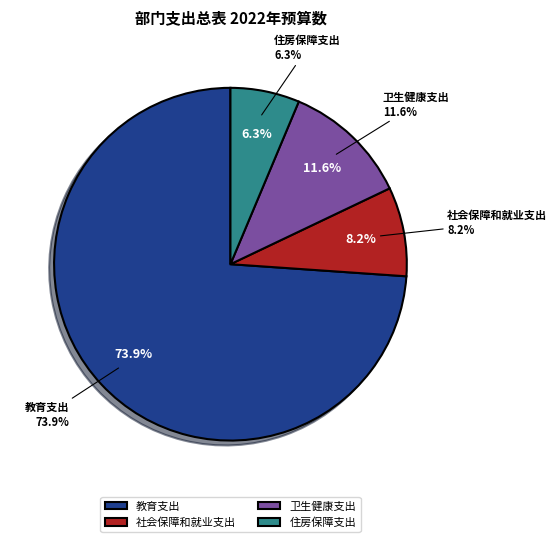

Count the number of slices in the pie.

4